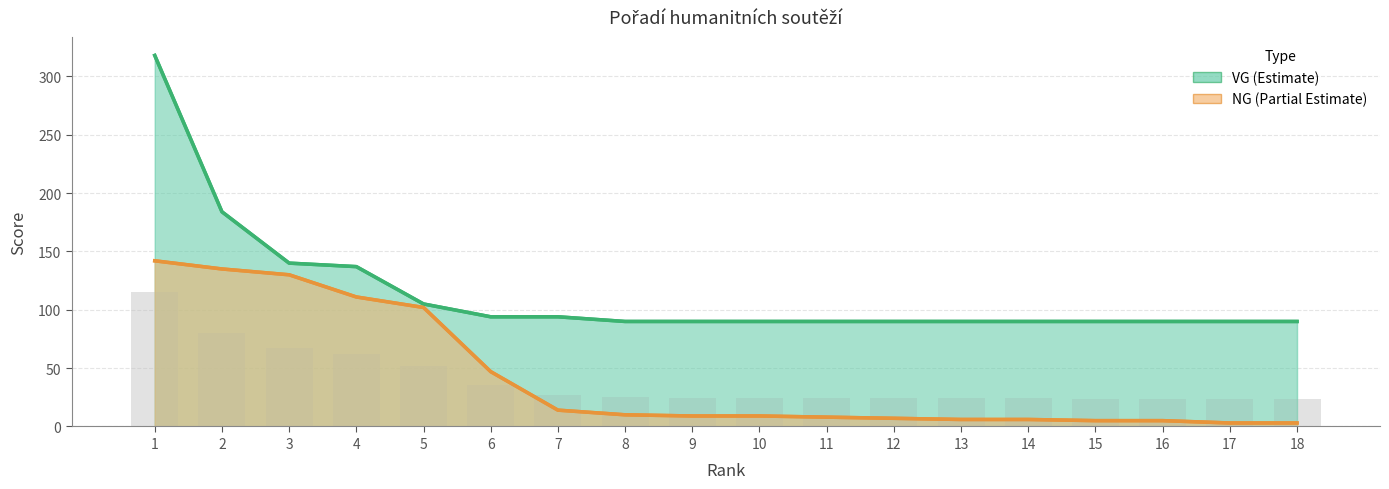

The NG series shows 10 at 8. True or false?

True